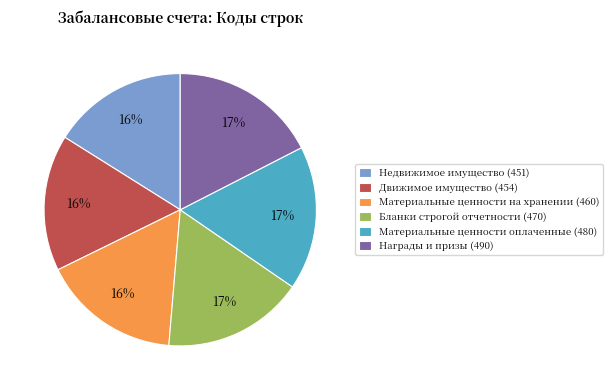

The Материальные ценности оплаченные (480) slice represents 17% of the pie. True or false?

True